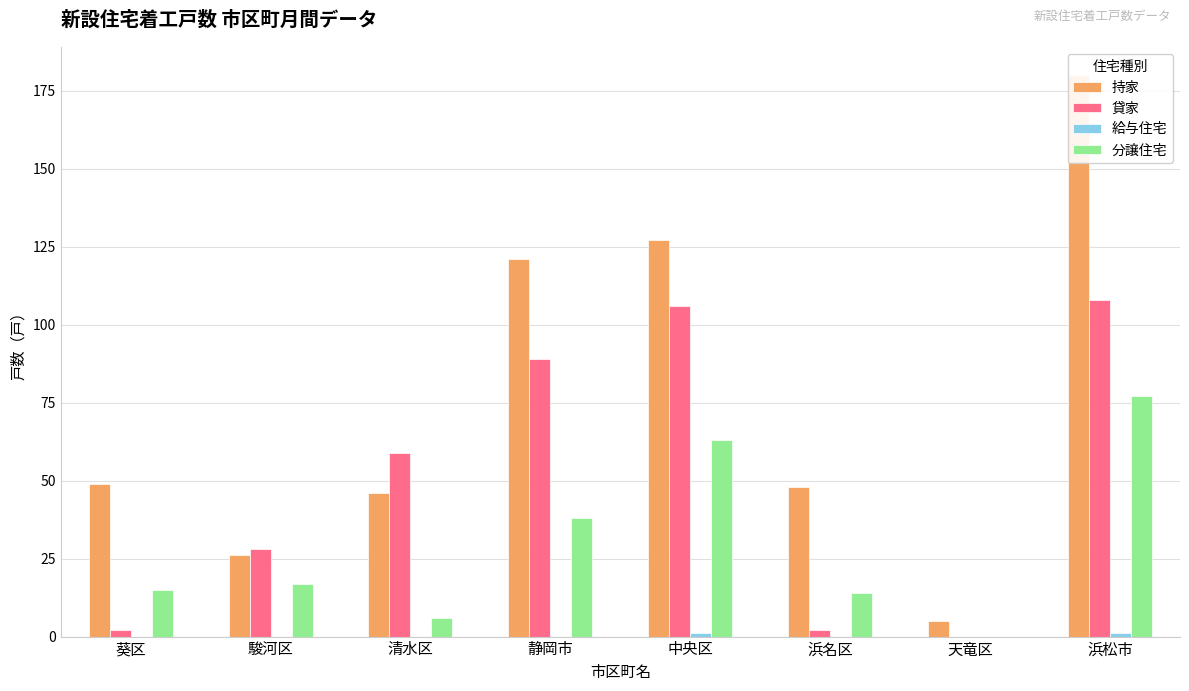

Which series has the largest total across all categories?

持家